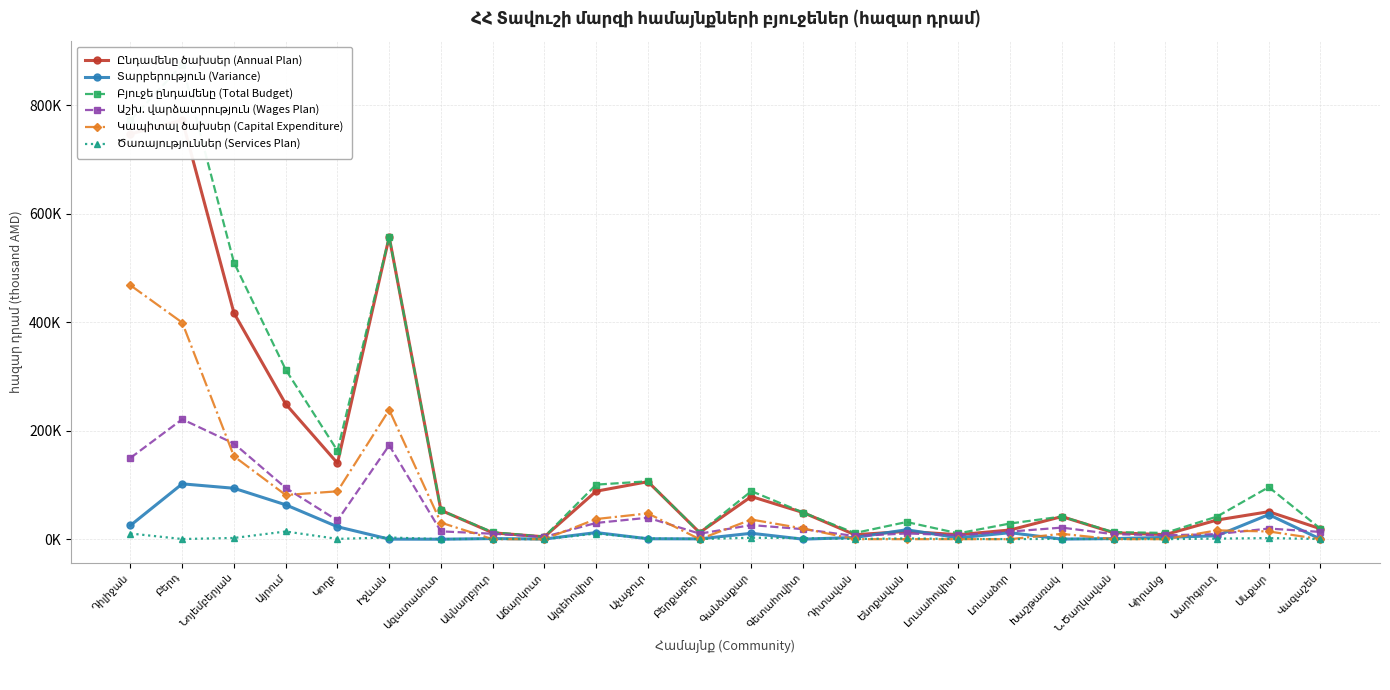

True or false: Տարբերություն (Variance) has more than 2 points higher than both neighbors.

True